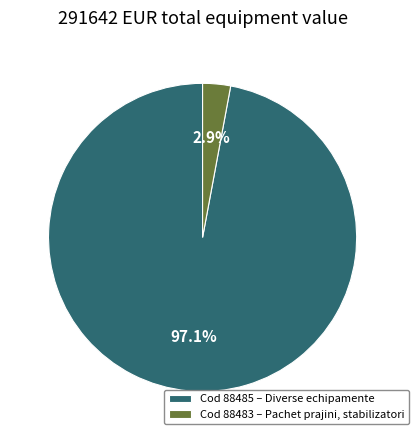

Rank the categories by value from highest to lowest.

Cod 88485 – Diverse echipamente, Cod 88483 – Pachet prajini, stabilizatori